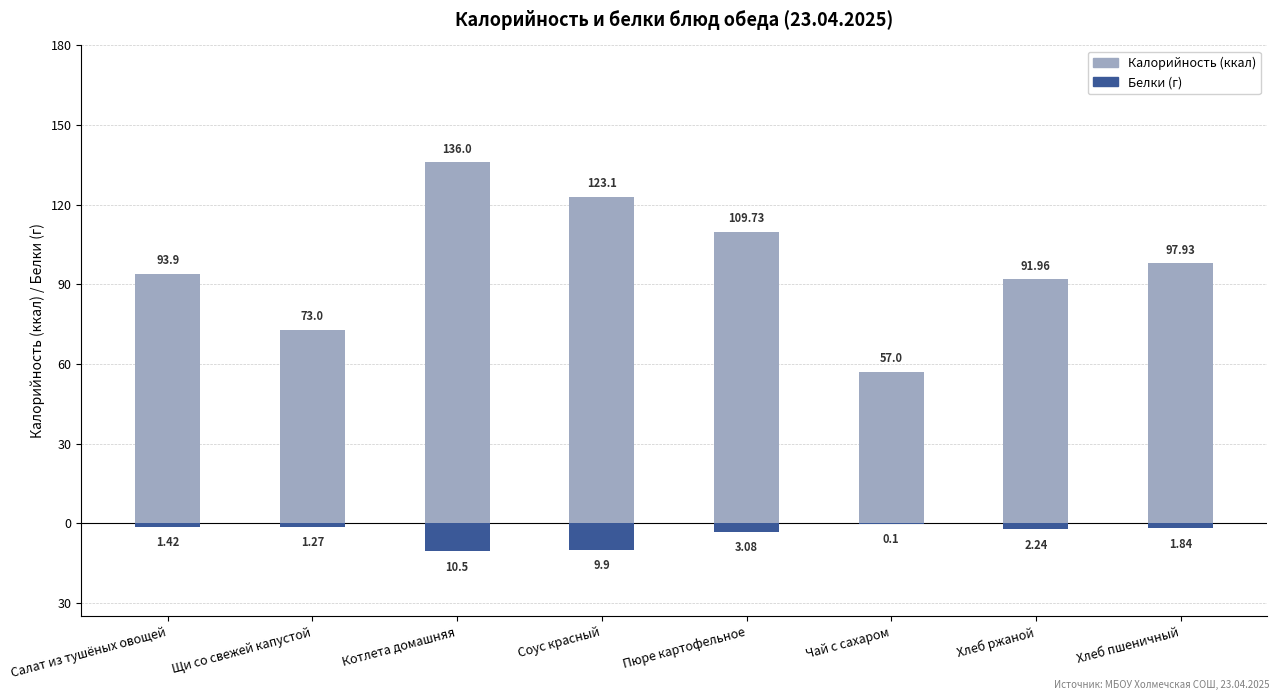

What is the total value across all series at Котлета домашняя?

125.5